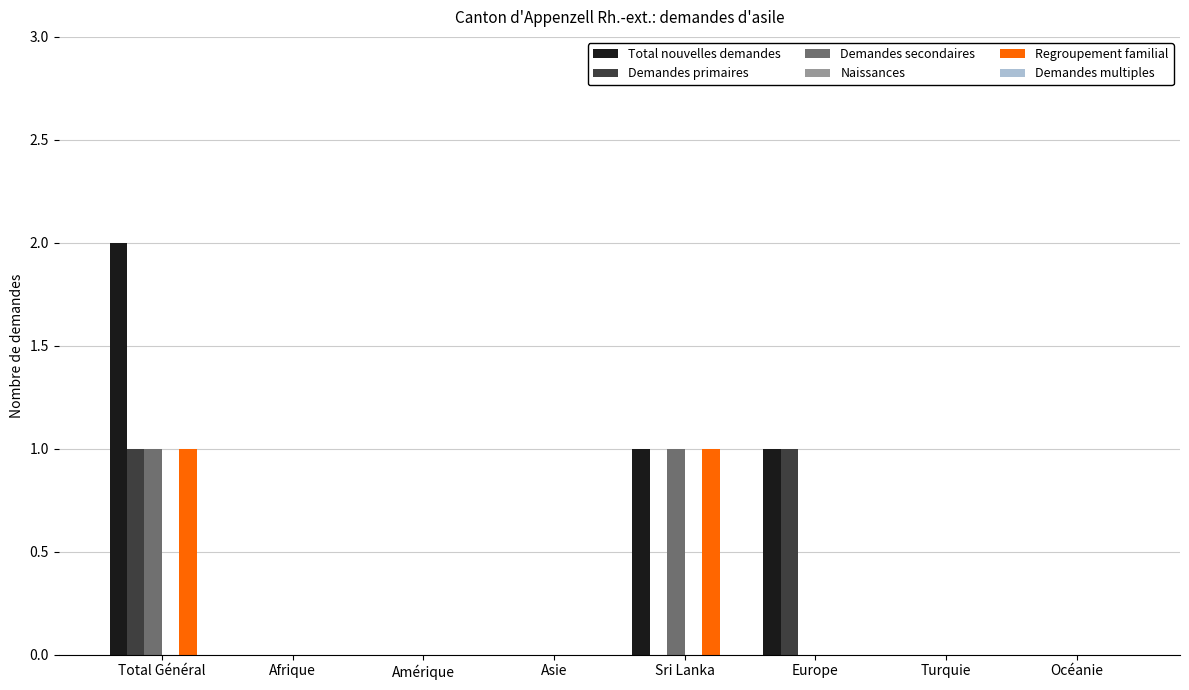

The Regroupement familial series shows 0 at Amérique. True or false?

True